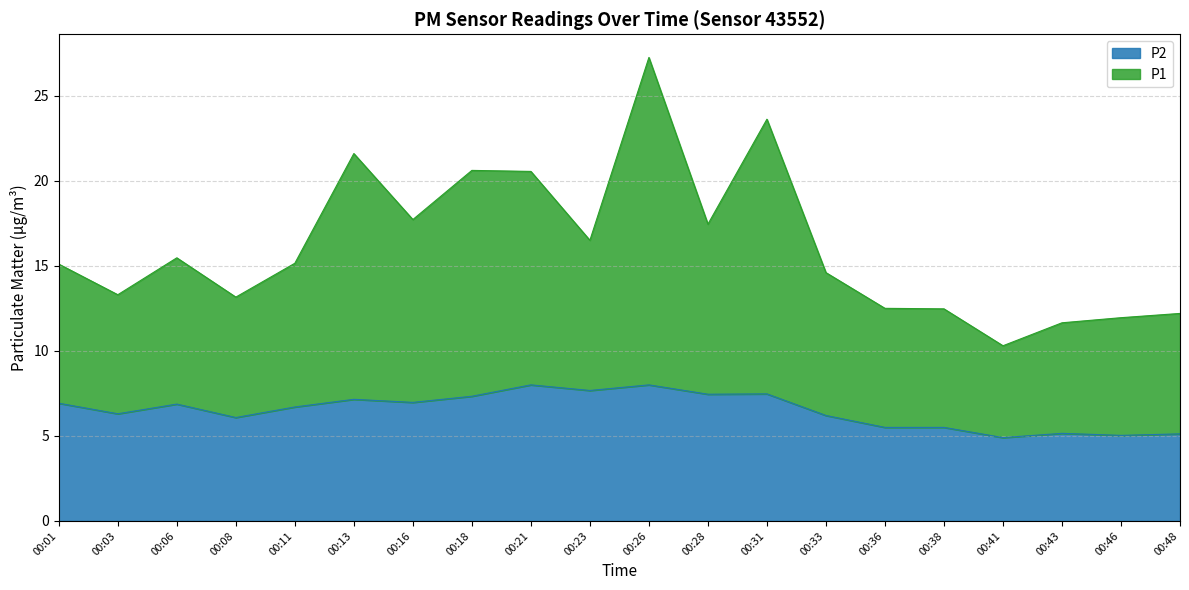

Which label corresponds to the smallest value in the chart?

00:41